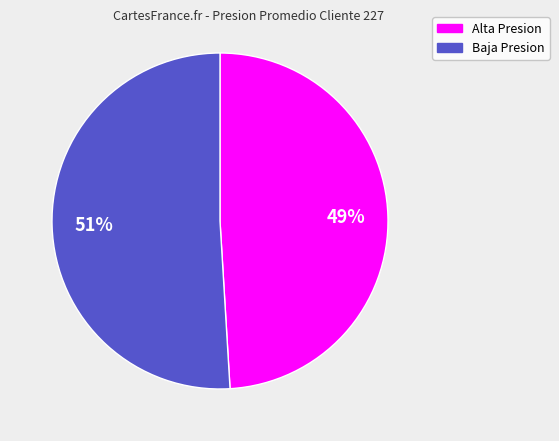

Does any single category account for the majority?

Yes